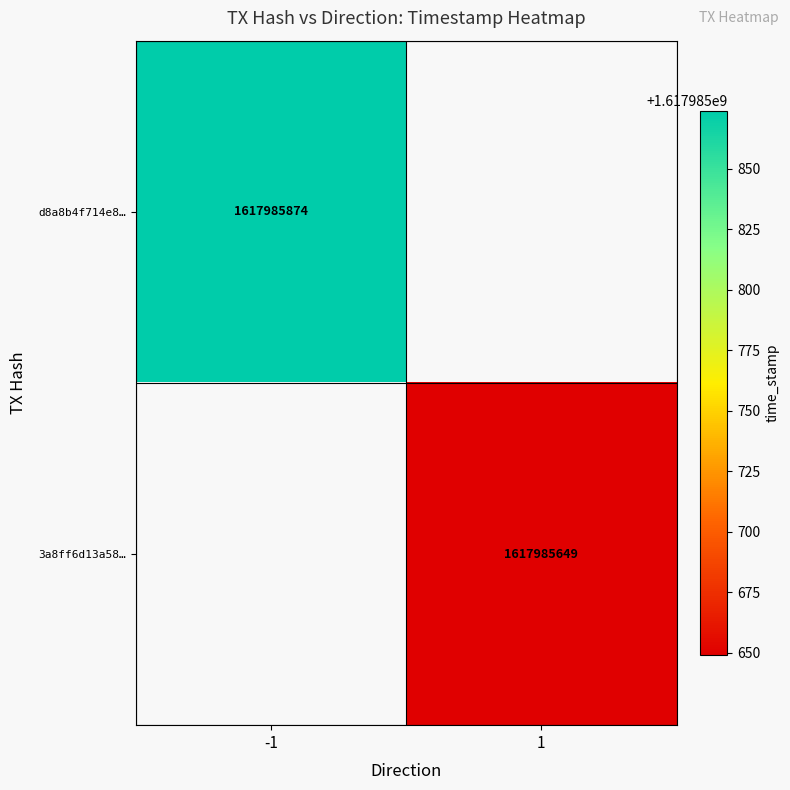

List the series in order of their peak value, highest first.

d8a8b4f714e8ff7f9d924f8ae42b26eeab6823e, 3a8ff6d13a58b36fc82326539e7da8235e3d6dc